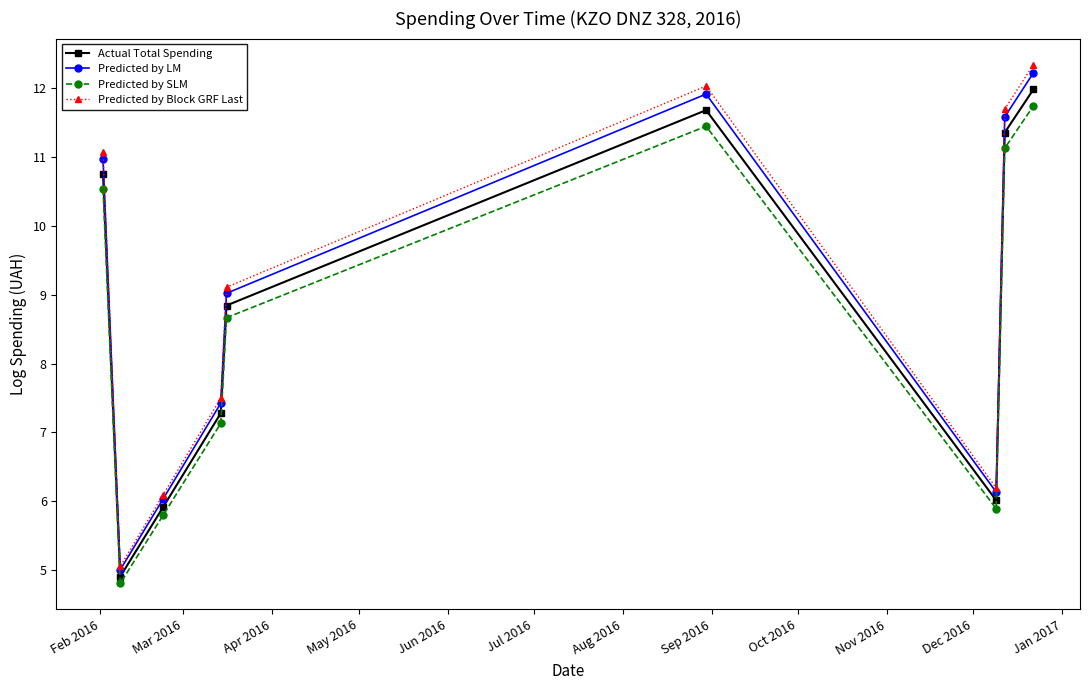

Which series has the largest range (max minus min)?

Predicted by Block GRF Last